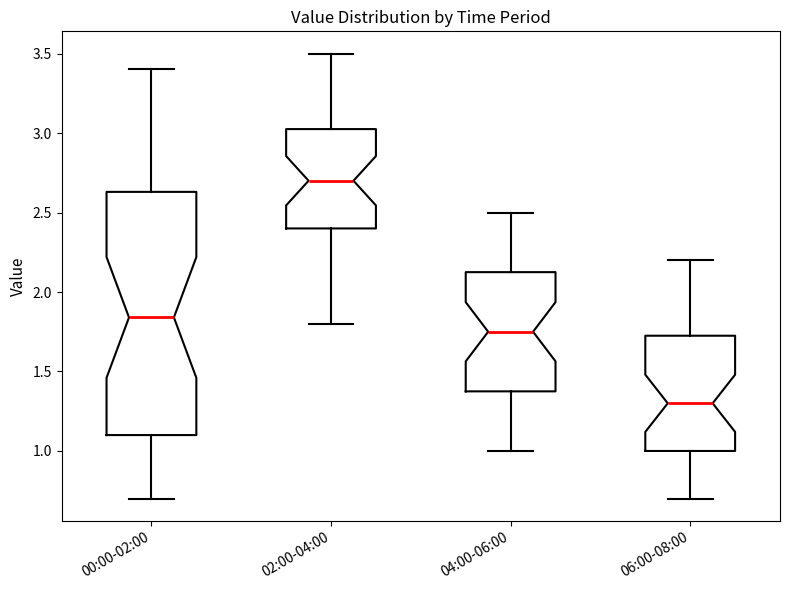

Which box has the lowest median line?

06:00-08:00